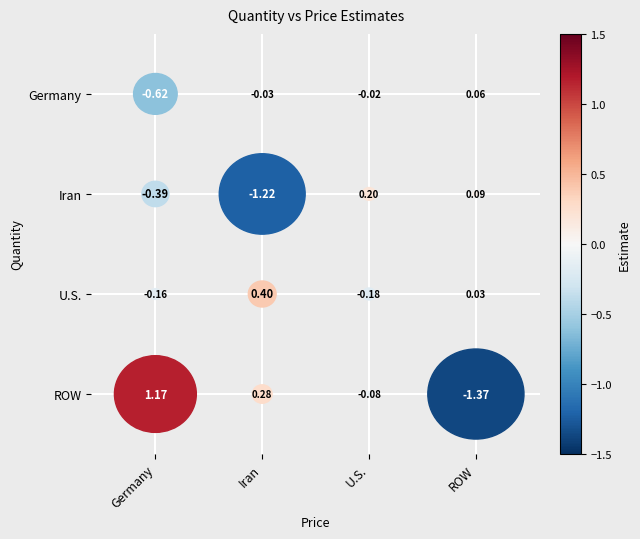

Reading left to right, list all the values displayed in this chart.

Germany: -0.6	-0.0	-0.0	0.1
Iran: -0.4	-1.2	0.2	0.1
U.S.: -0.2	0.4	-0.2	0.0
ROW: 1.2	0.3	-0.1	-1.4